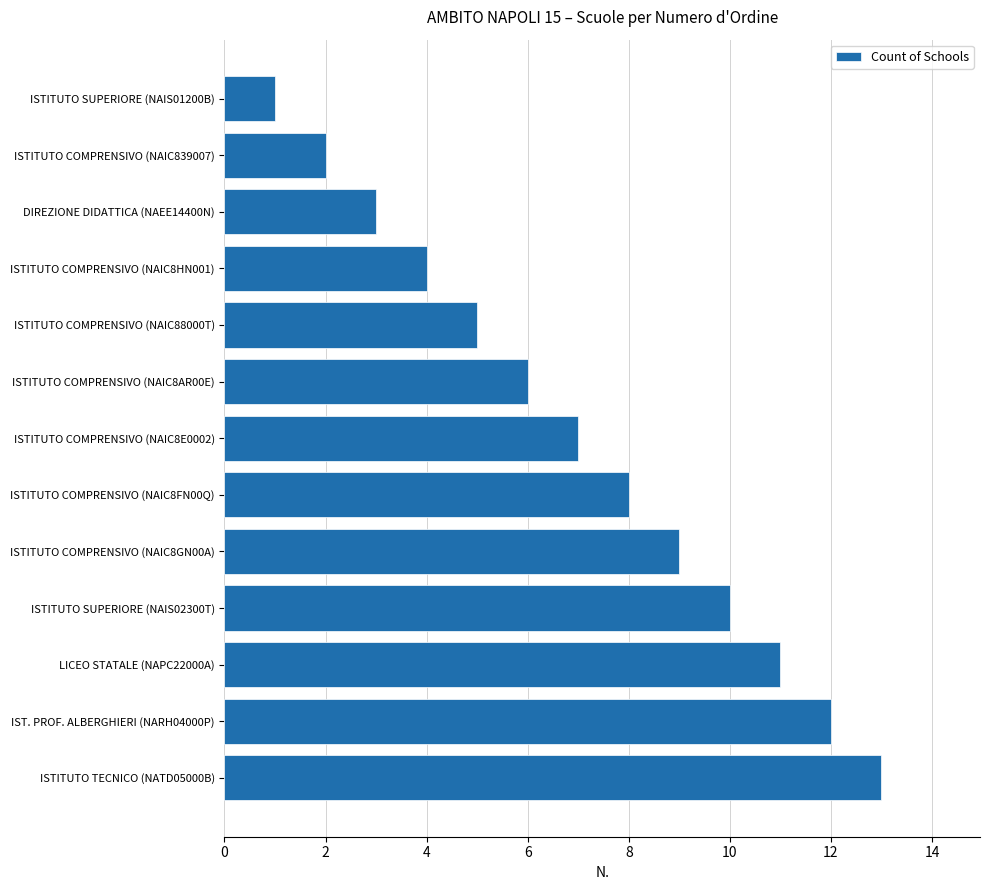

What is the label of the 2nd bar from the top?

ISTITUTO COMPRENSIVO (NAIC839007)